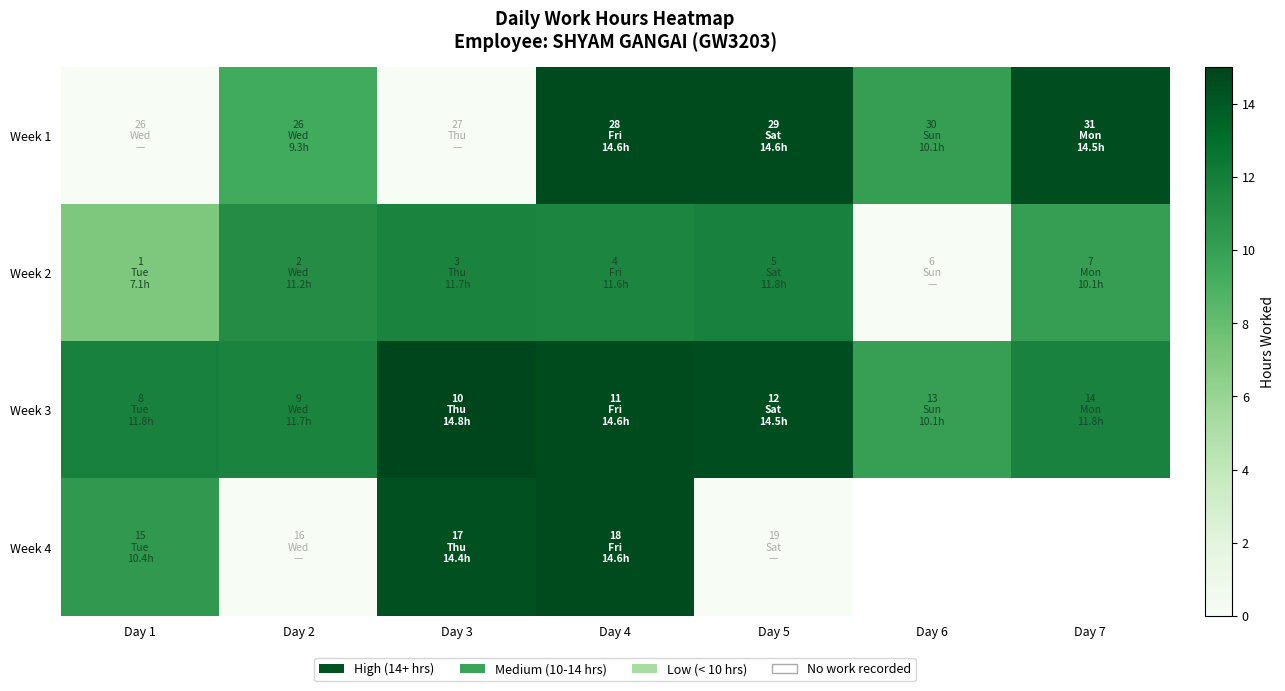

At which label does Week 3 reach its peak?

Day 3